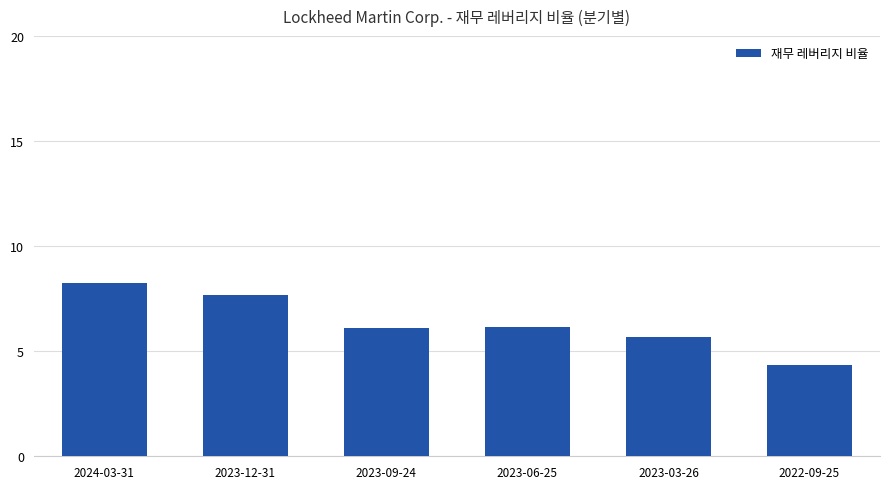

Is it true that the value at 2023-03-26 is 1.7?

False